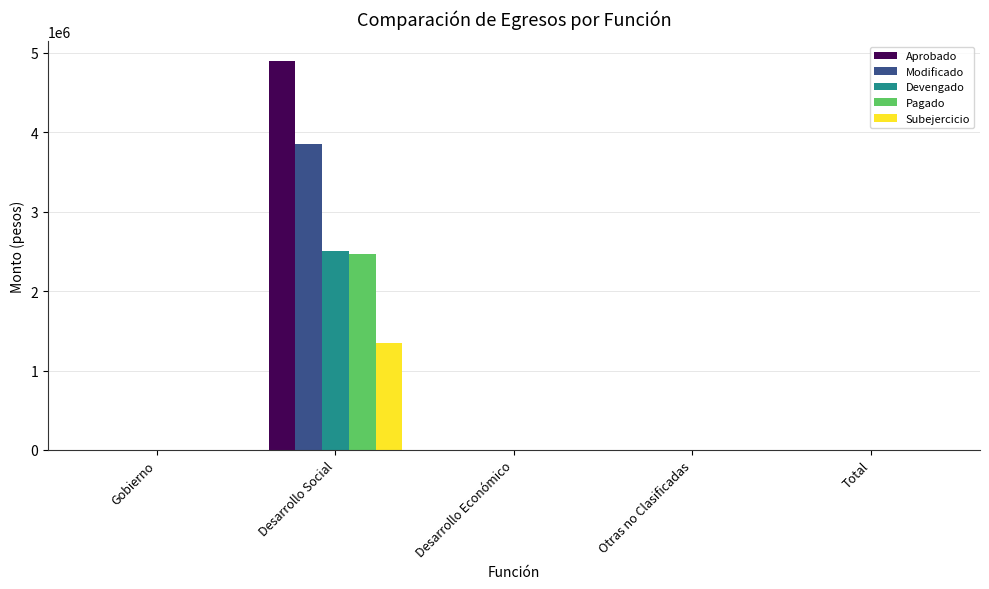

What is the greatest value displayed?

4900615.0